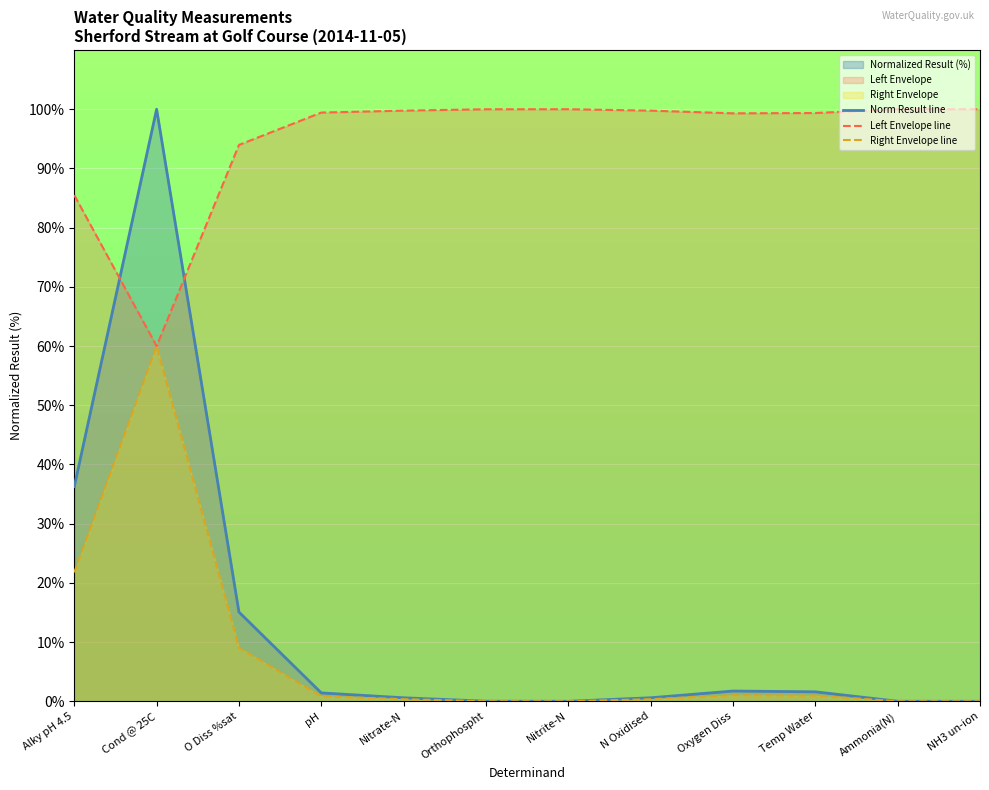

At which category does Left Envelope line reach its first local peak?

Nitrite-N